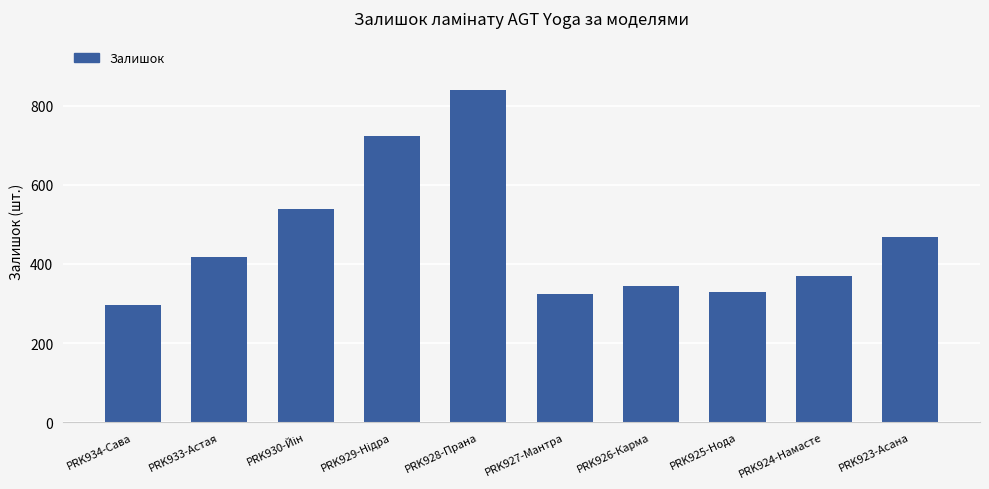

What is the maximum value shown in the chart?

839